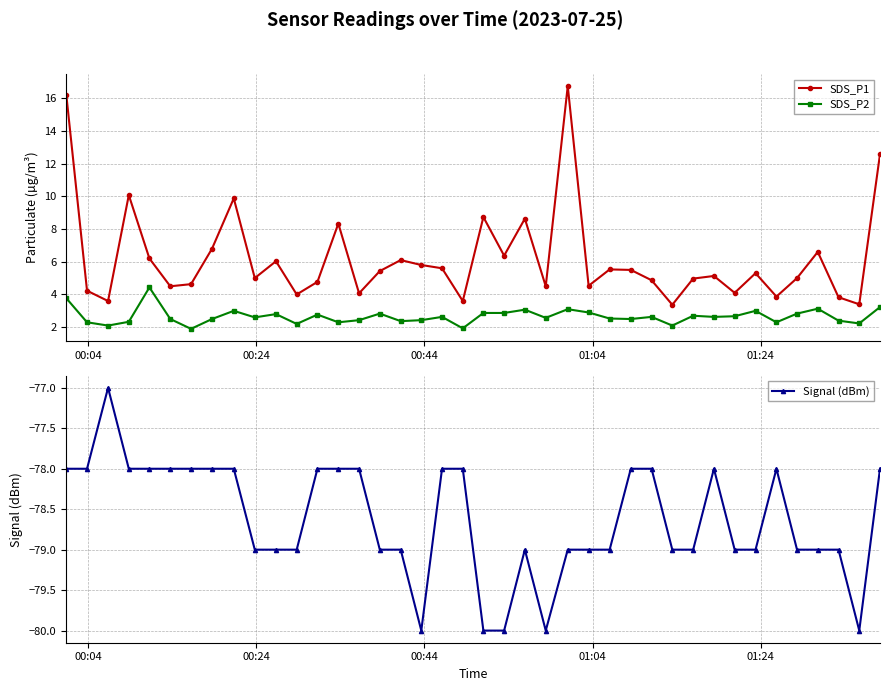

What is the lowest value of the SDS_P1 series?

3.4